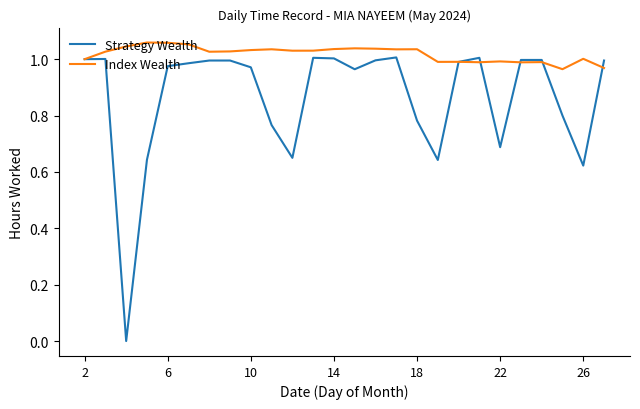

Which series has the largest range (max minus min)?

Strategy Wealth